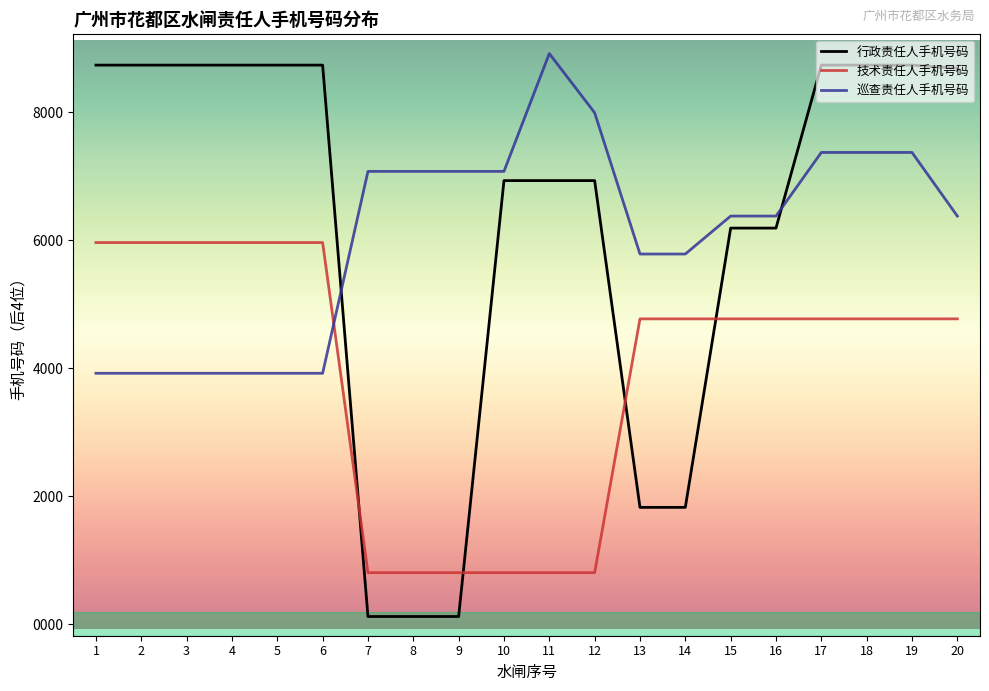

True or false: 行政责任人手机号码 and 巡查责任人手机号码 cross at least once.

True